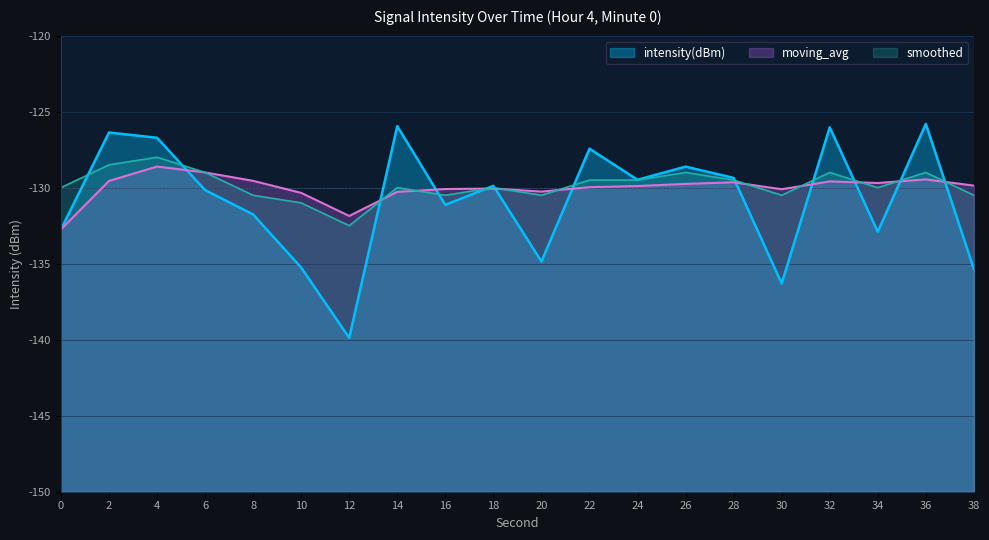

How many interior local valleys does the moving_avg series have?

4